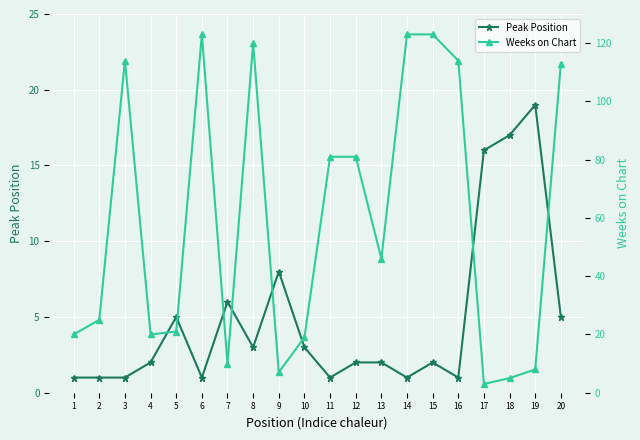

How many times do Peak Position and Weeks on Chart cross each other?

4